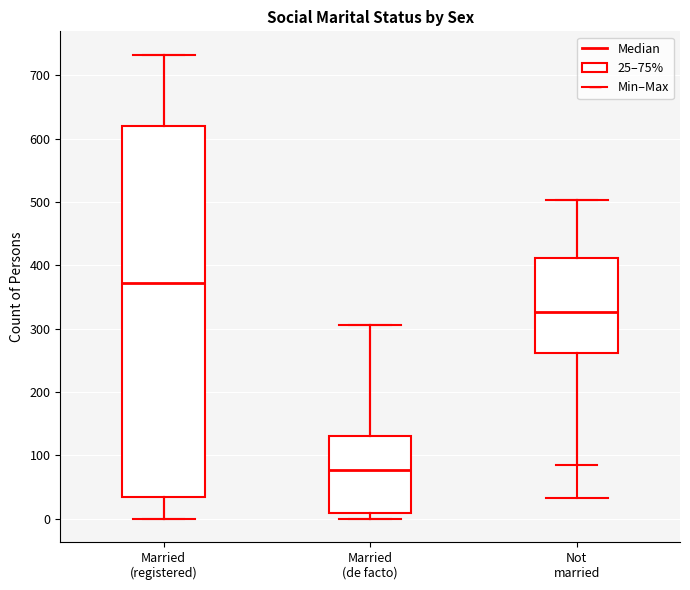

Where does the median line of the box for Not married sit on the y-axis? The values are not printed on the chart, so give them approximately, as read against the axis.

330